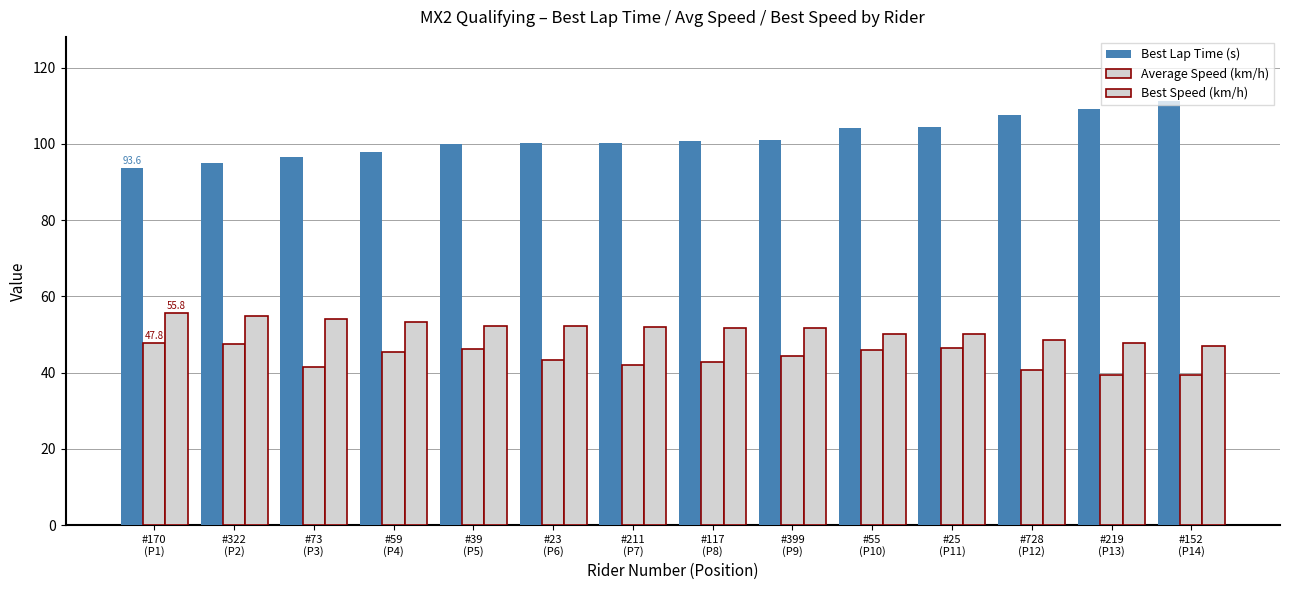

What is the maximum value shown in the chart?

111.4